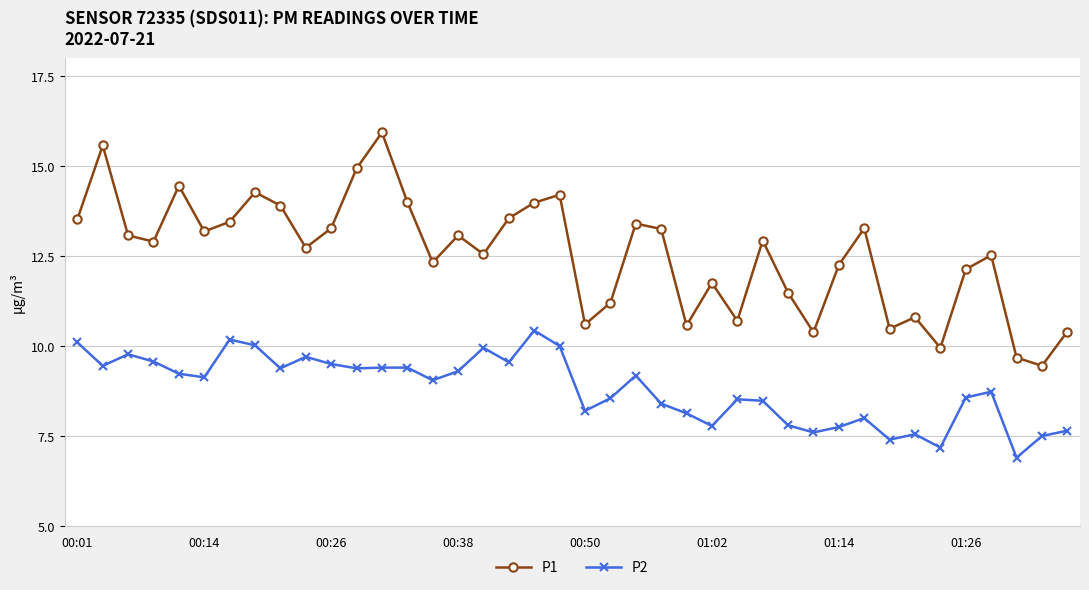

What is the sum of all P2 values?

352.4